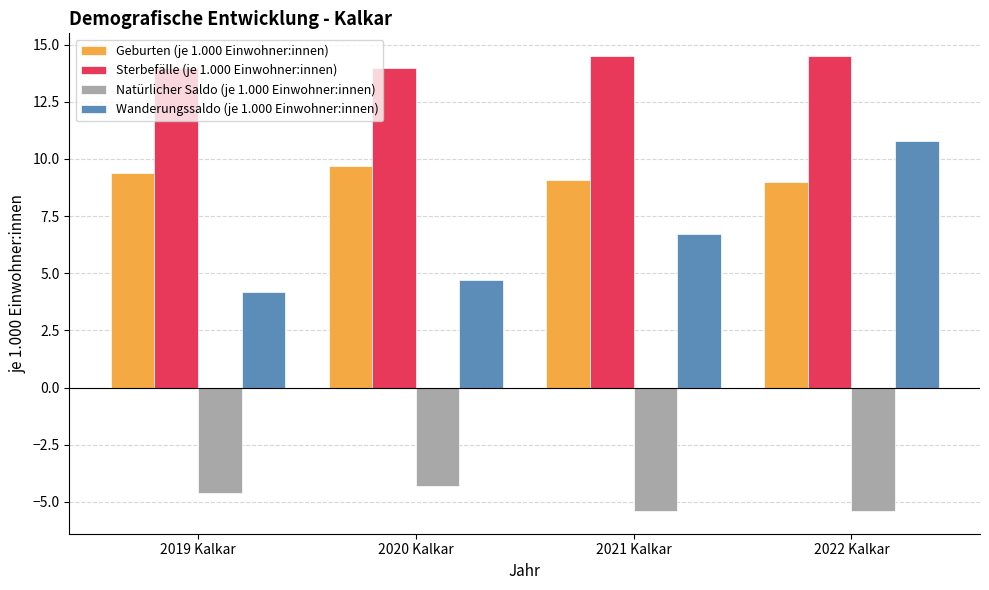

What is the approximate value of Wanderungssaldo (je 1.000 Einwohner:innen) at 2019 Kalkar?

4.2